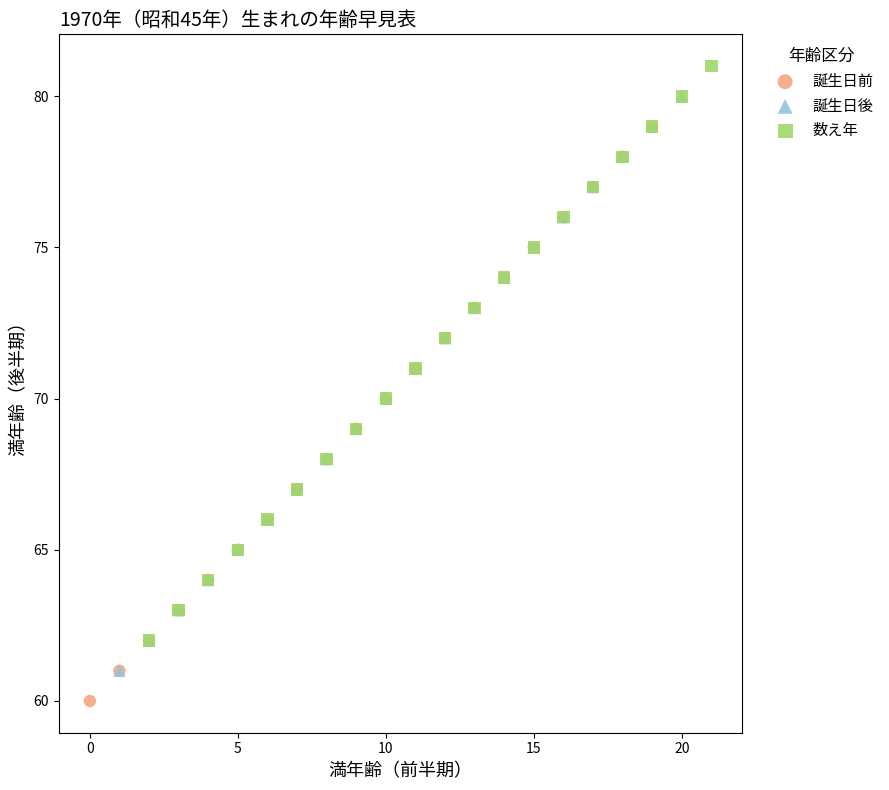

Which series contains the highest Y value?

数え年